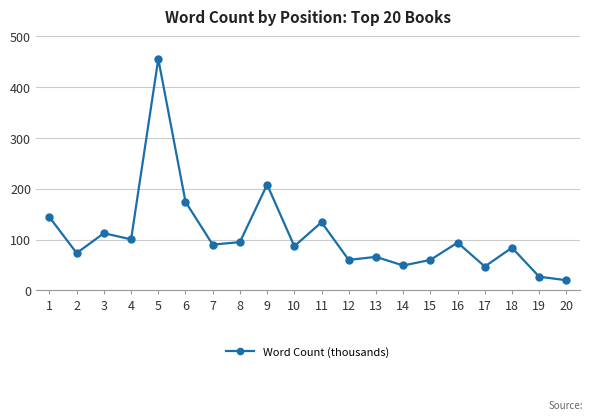

At which category does the data reach its first local peak?

3